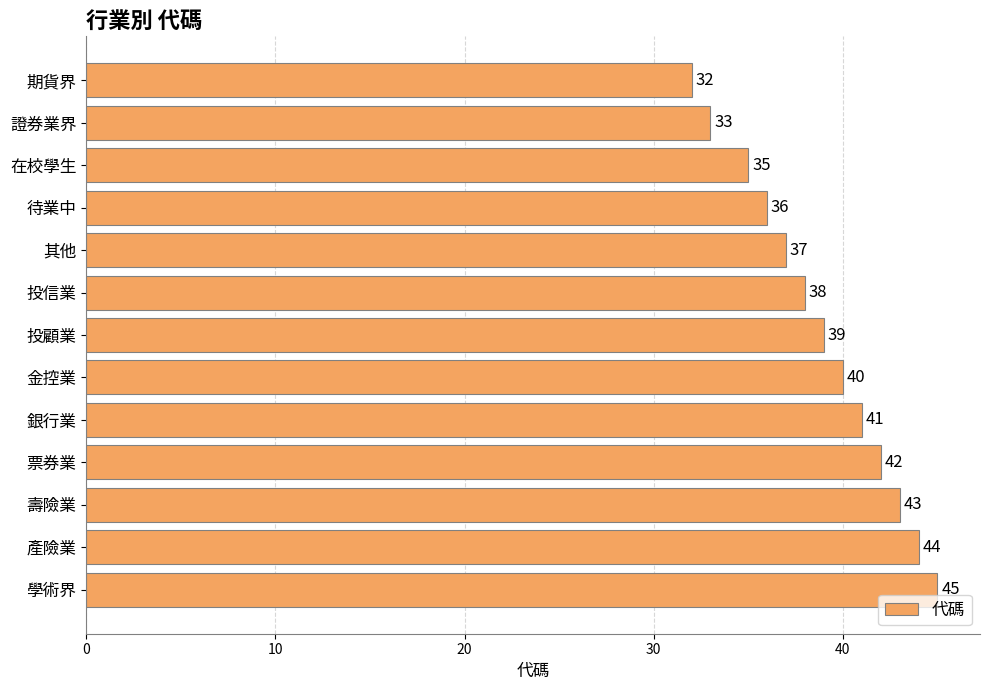

Reading top to bottom, extract all data points from this chart.

期貨界=32	證券業界=33	在校學生=35	待業中=36	其他=37	投信業=38	投顧業=39	金控業=40	銀行業=41	票券業=42	壽險業=43	產險業=44	學術界=45